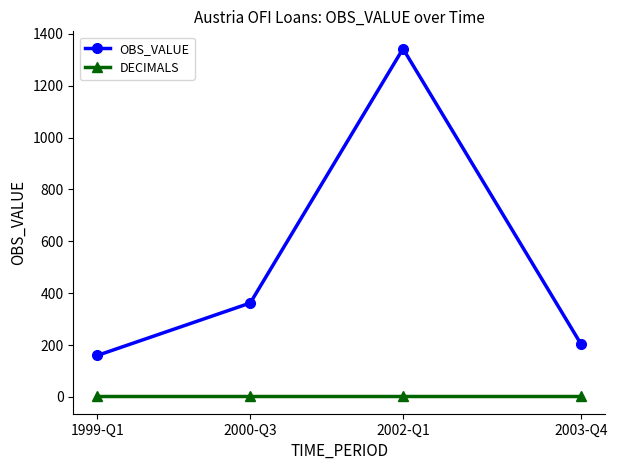

True or false: DECIMALS and OBS_VALUE intersect in this chart.

False